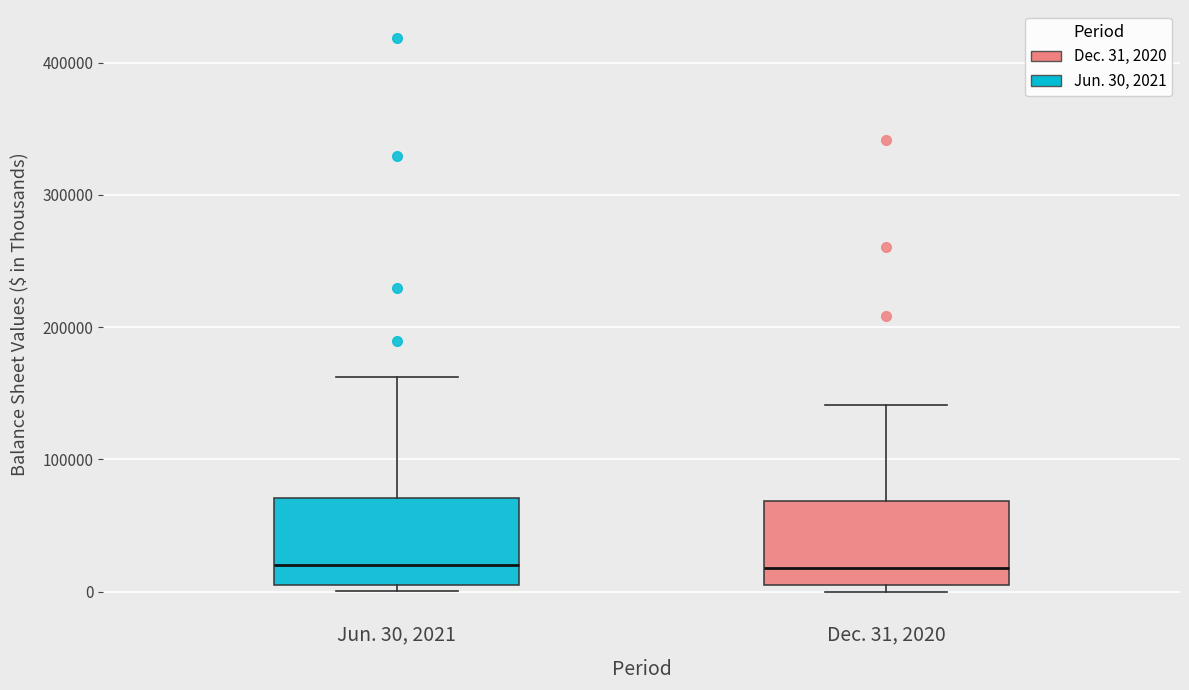

Reading left to right, read every box against the y-axis: the position of its median line, the range the box covers, and the ends of its whiskers. The values are not printed on the chart, so give them approximately, as read against the axis.

Jun. 30, 2021: median 20000, box 10000 to 70000, whiskers 0 to 160000
Dec. 31, 2020: median 20000, box 0 to 70000, whiskers 0 (just below the box's lower edge) to 140000